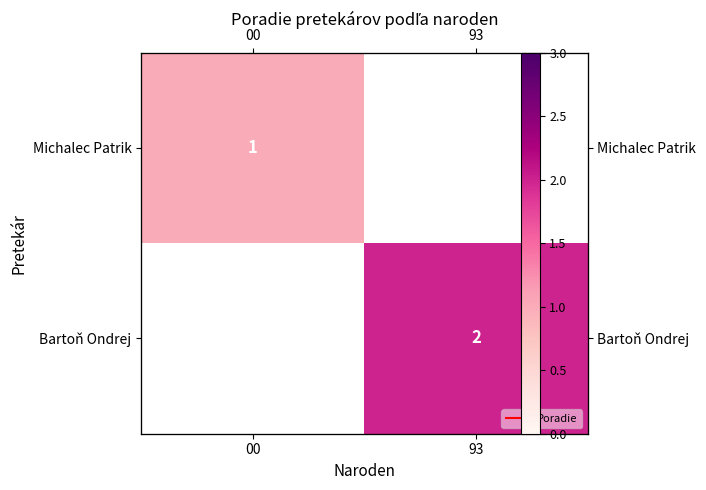

The value of Bartoň Ondrej at 93 is 0.6. True or false?

False